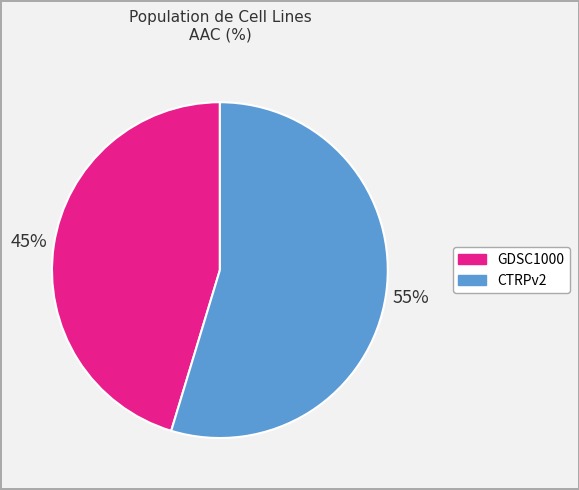

What is the largest slice in the pie chart?

CTRPv2